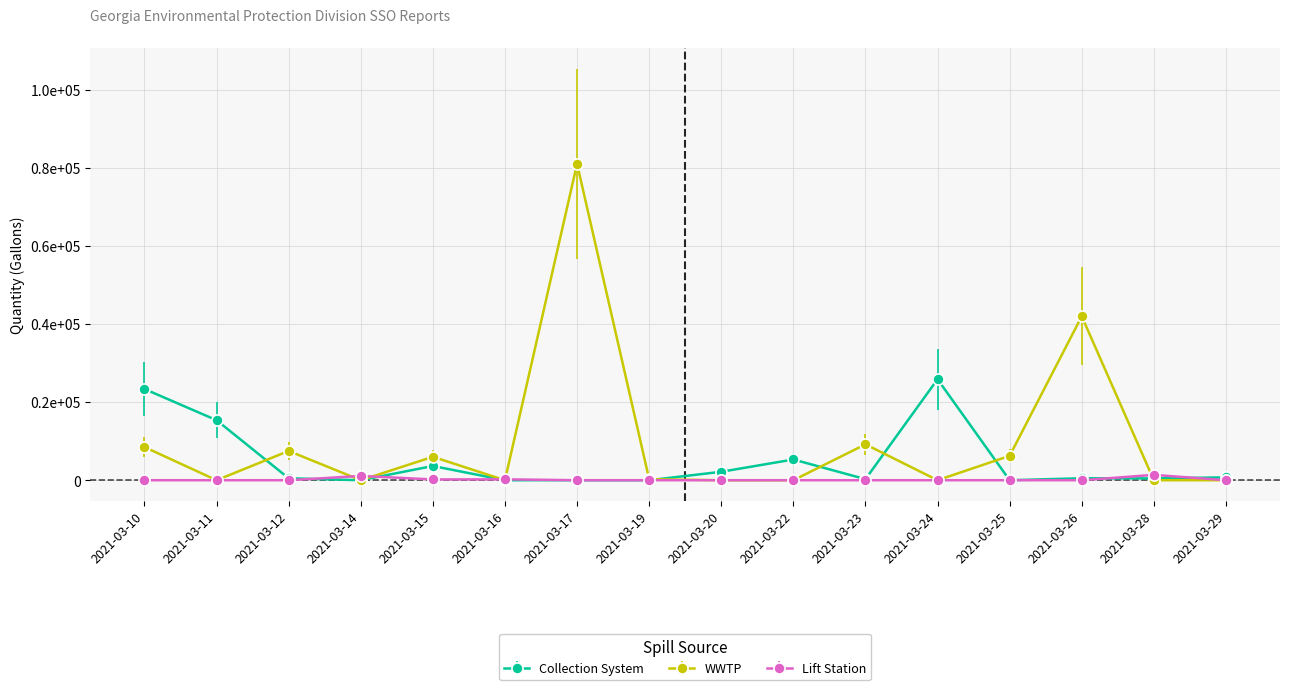

What are all the series names shown in the legend?

Collection System, WWTP, Lift Station